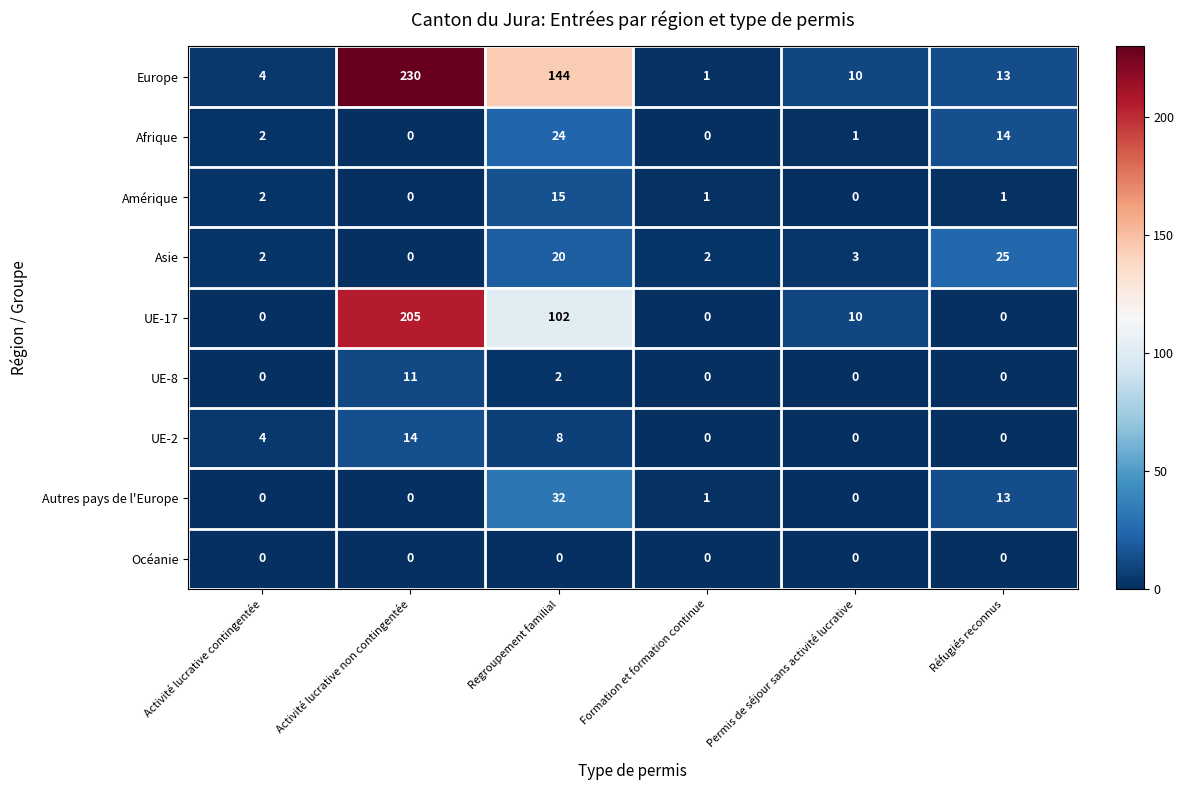

What is the spread (max minus min) of values at Permis de séjour sans activité lucrative?

10